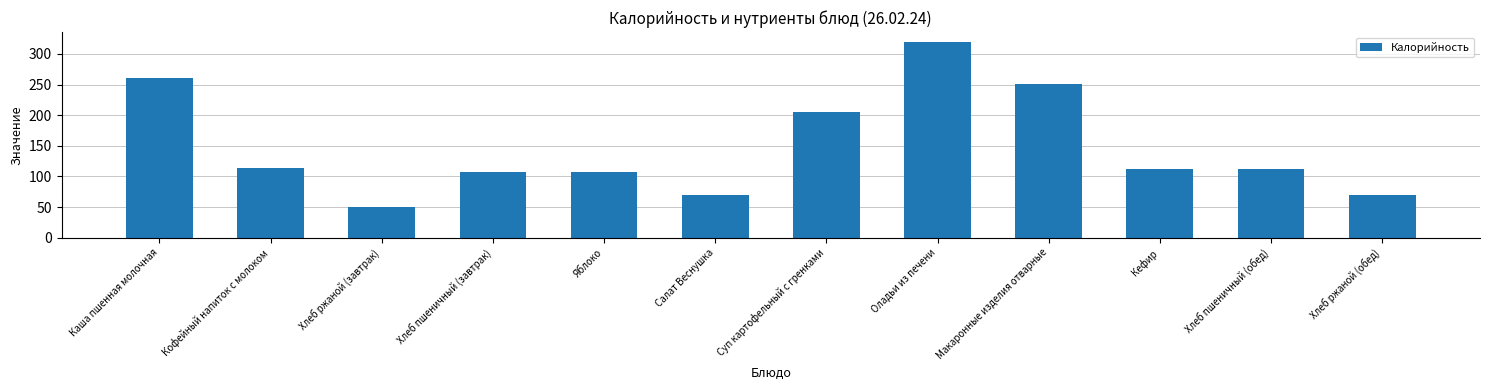

Read the value at Хлеб пшеничный (обед).

112.0